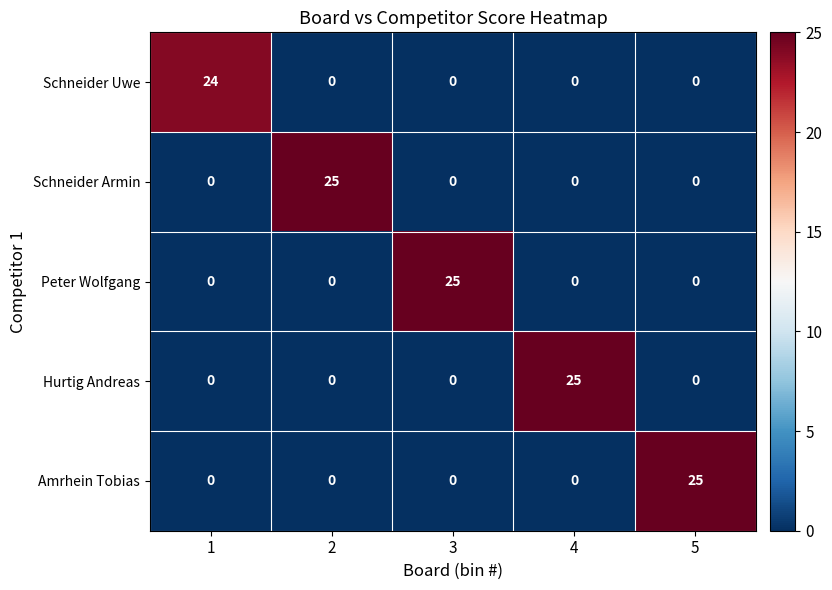

What is the sum of the Schneider Uwe values at 4 and 1?

24